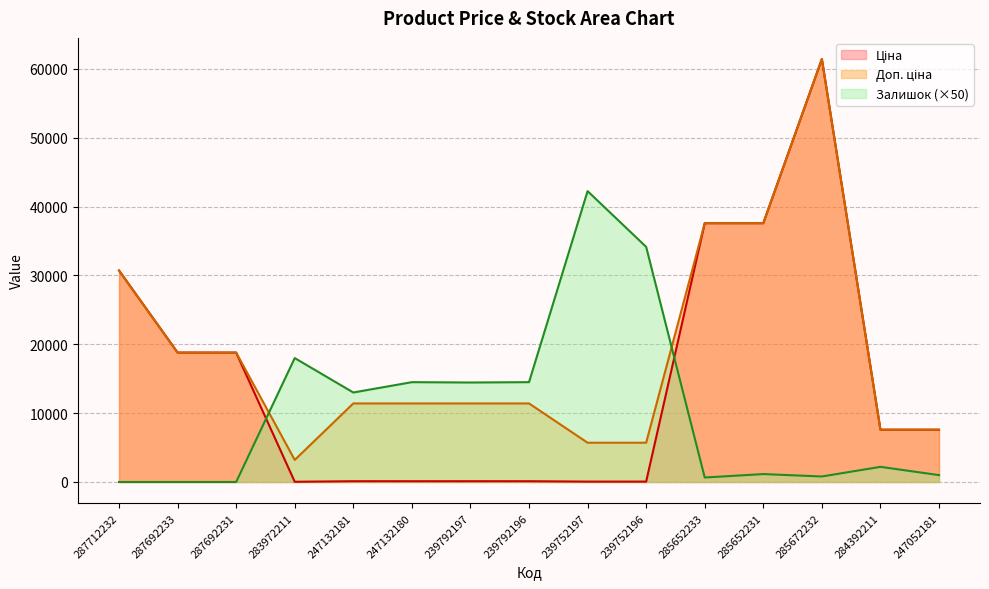

What is the approximate value of Доп. ціна at 239752197?

5705.0